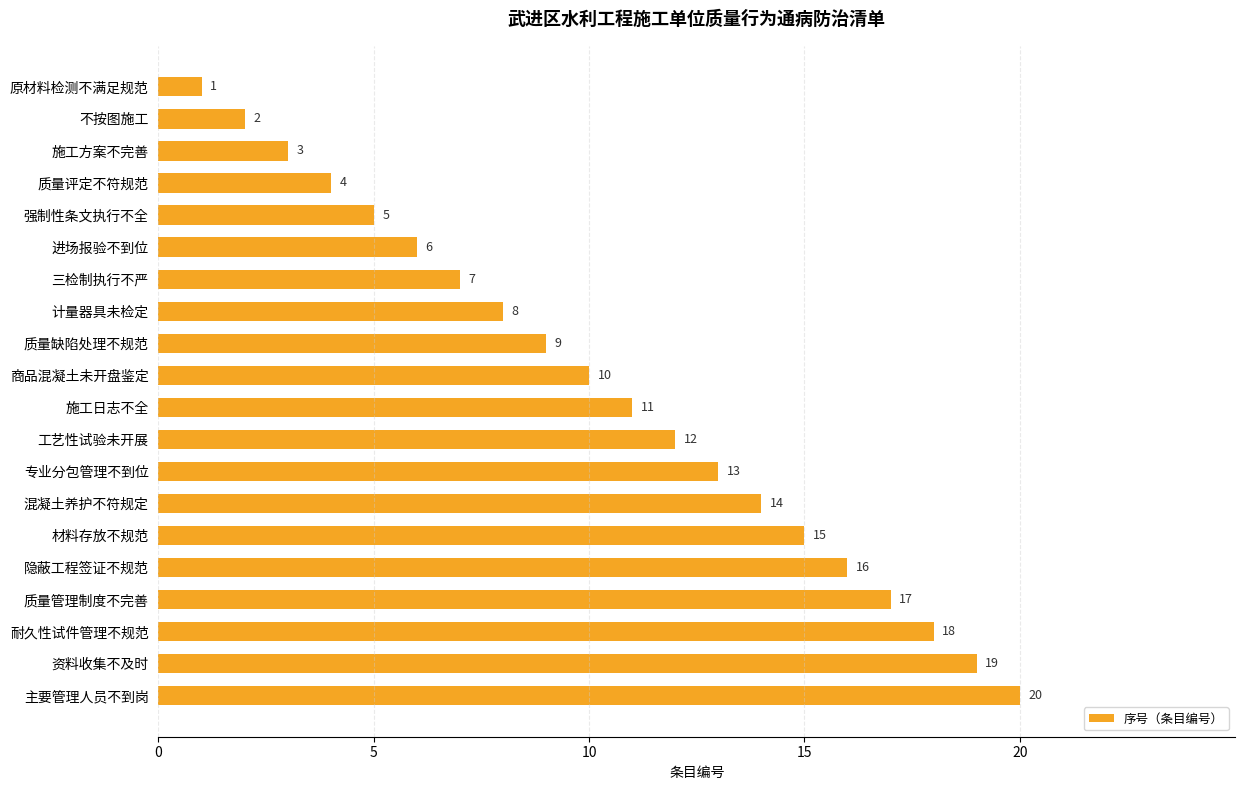

What is the minimum value shown in the chart?

1